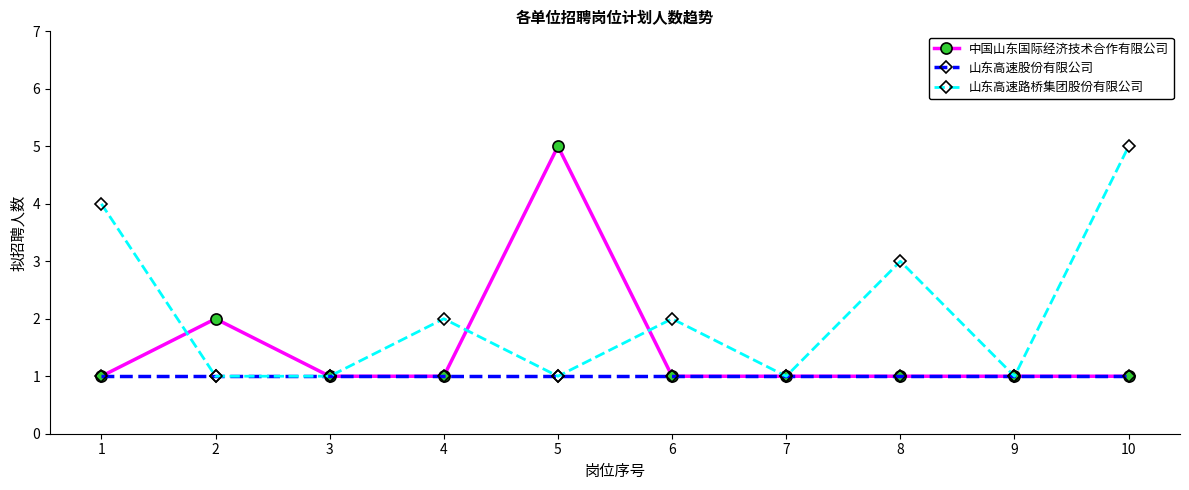

How many lines are shown in the chart?

3